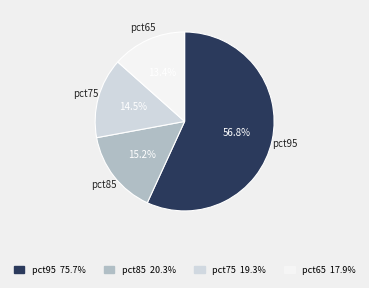

Is there a majority slice in this chart?

Yes